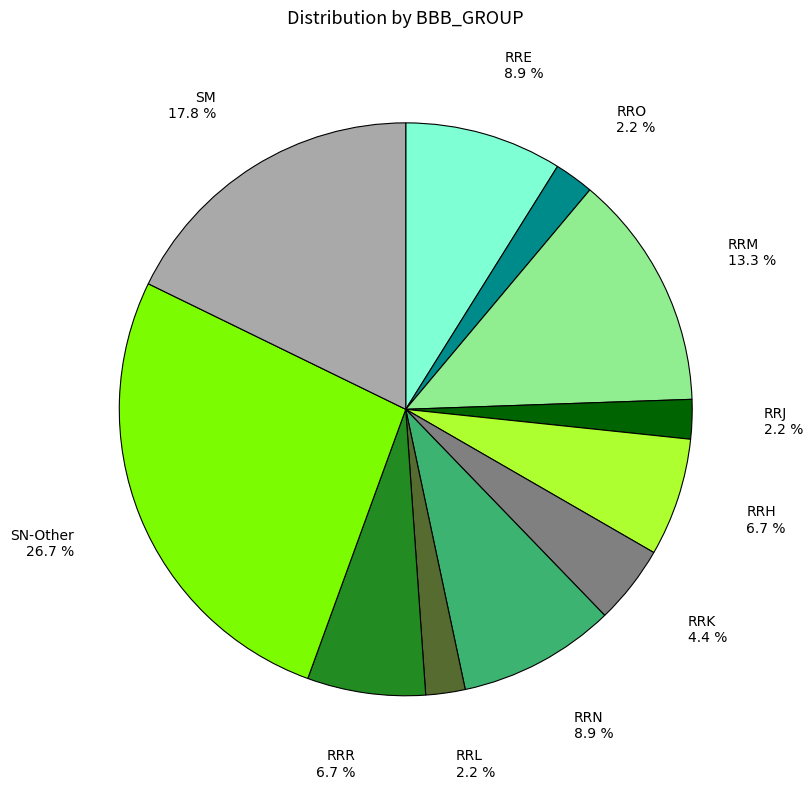

Combined, what portion of the pie is RRN and RRM?

22.2%